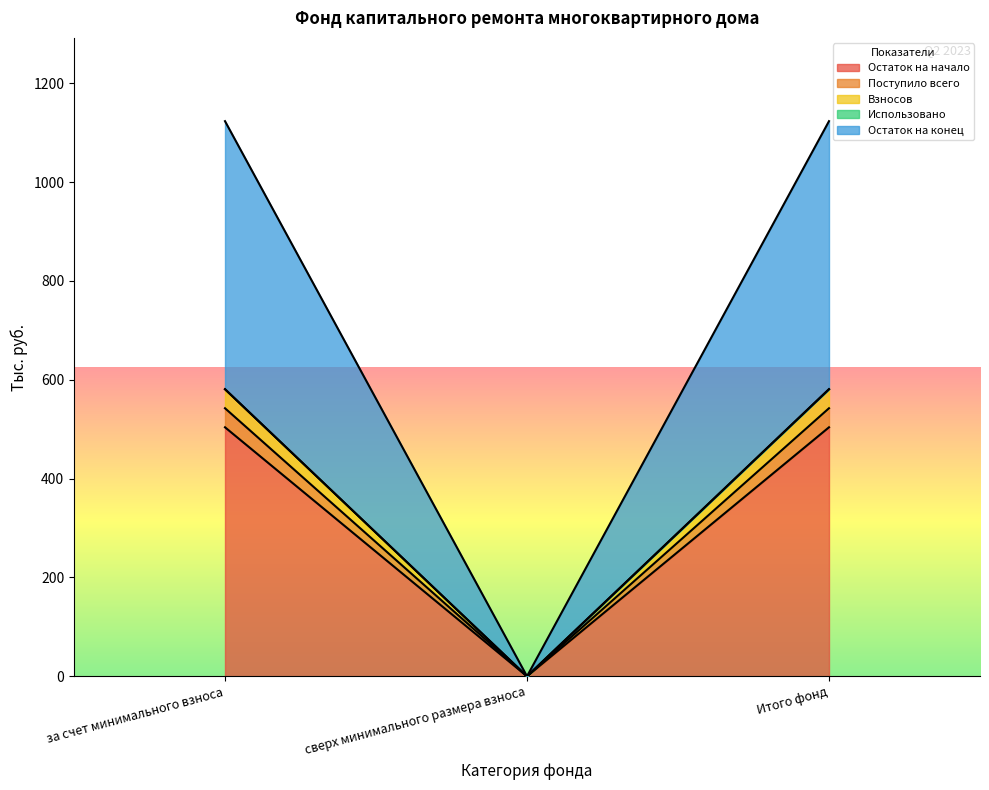

Is the value of Поступило всего at Итого фонд greater than the value of Остаток на конец at за счет минимального взноса?

No